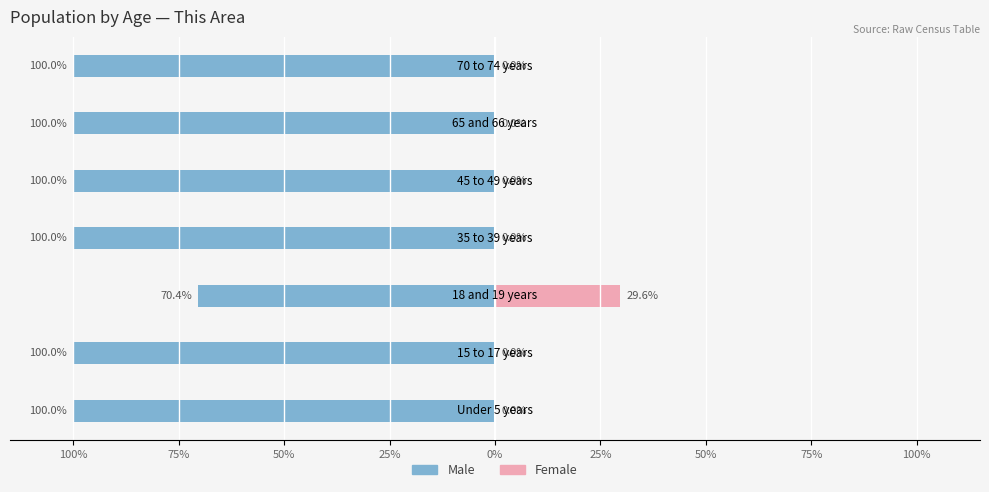

List the series in order of their overall mean, lowest first.

Female, Male